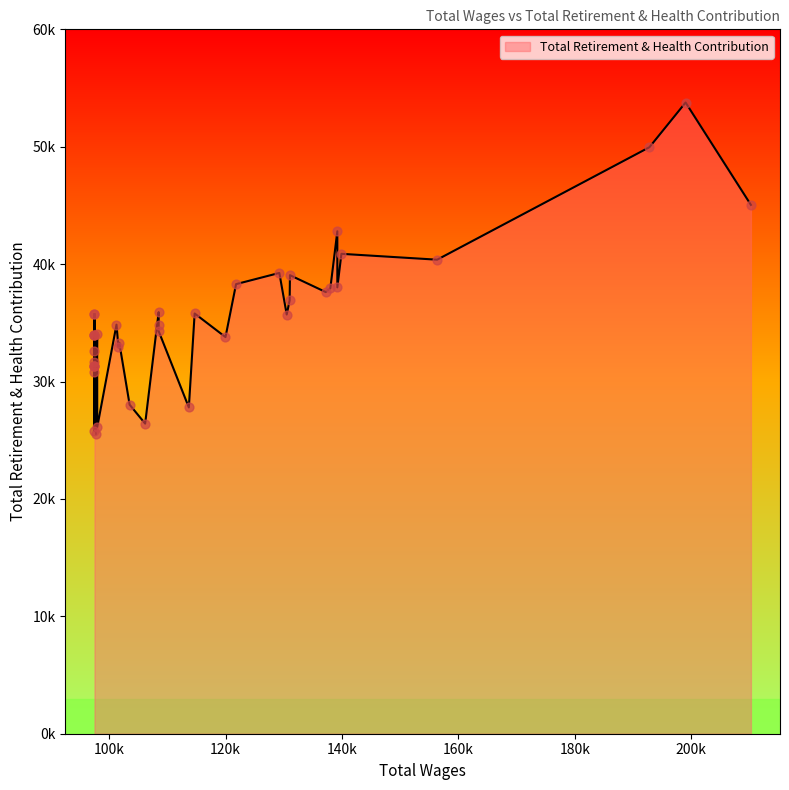

Approximately how many times larger is the value at 32 compared to 9?

0.8